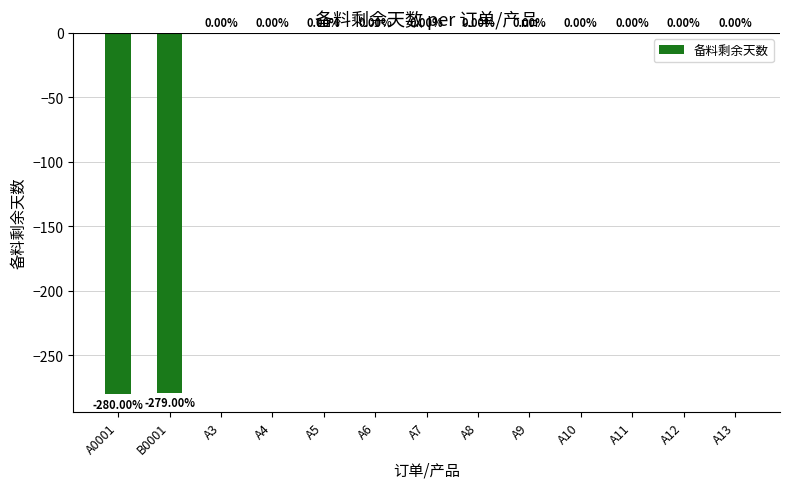

The value at A3 is 91. True or false?

False